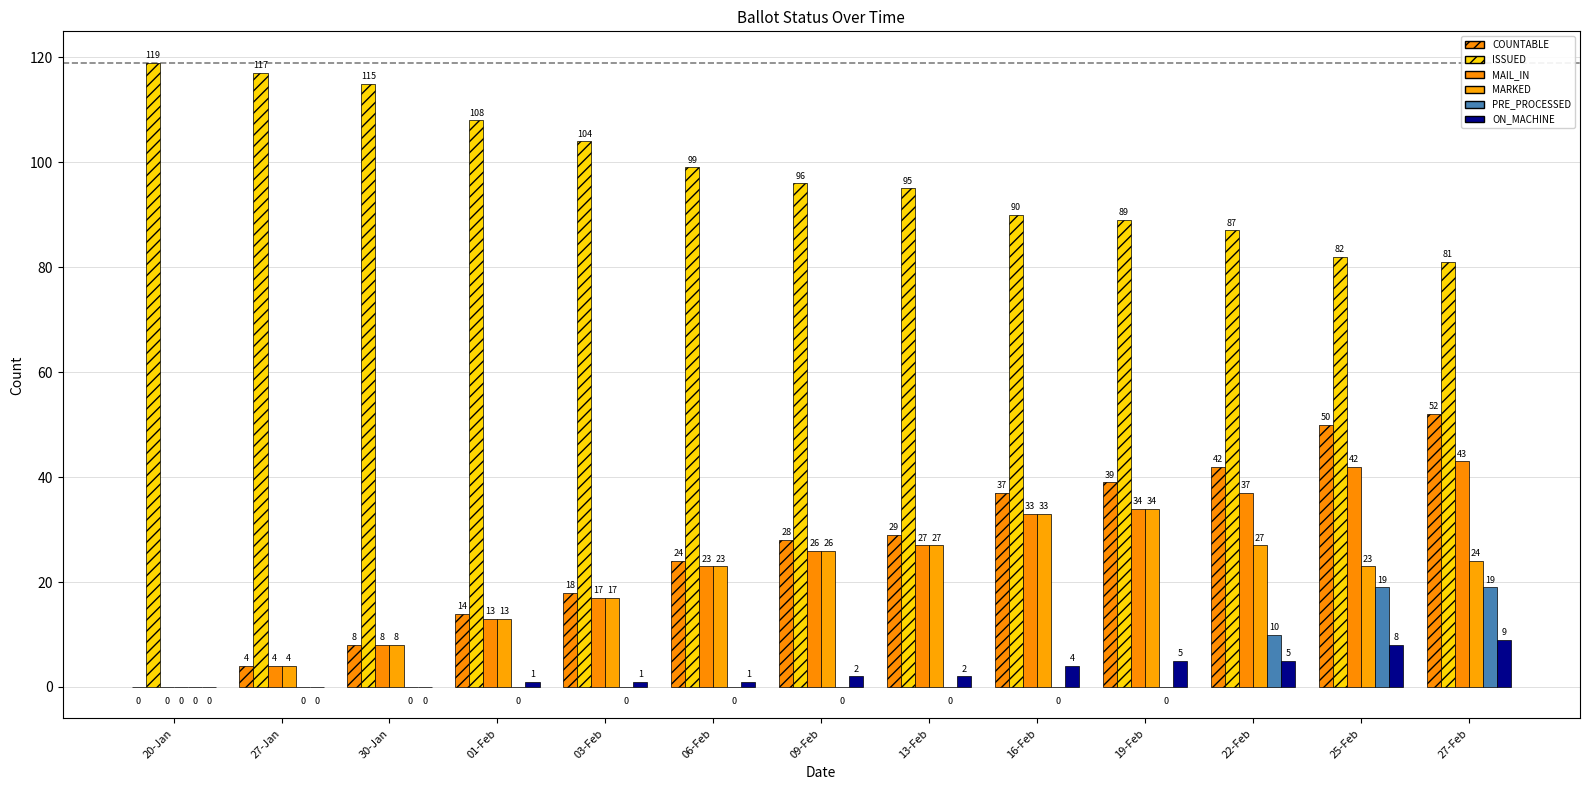

Which series has the largest range (max minus min)?

COUNTABLE